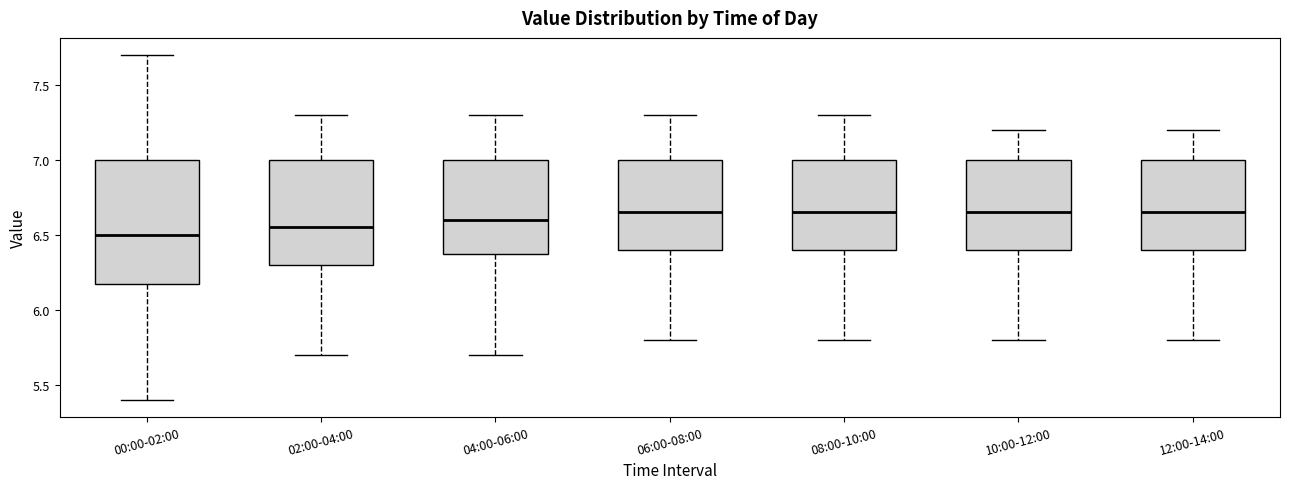

Where does the lower whisker of the box for 12:00-14:00 end on the y-axis? The values are not printed on the chart, so give them approximately, as read against the axis.

5.80